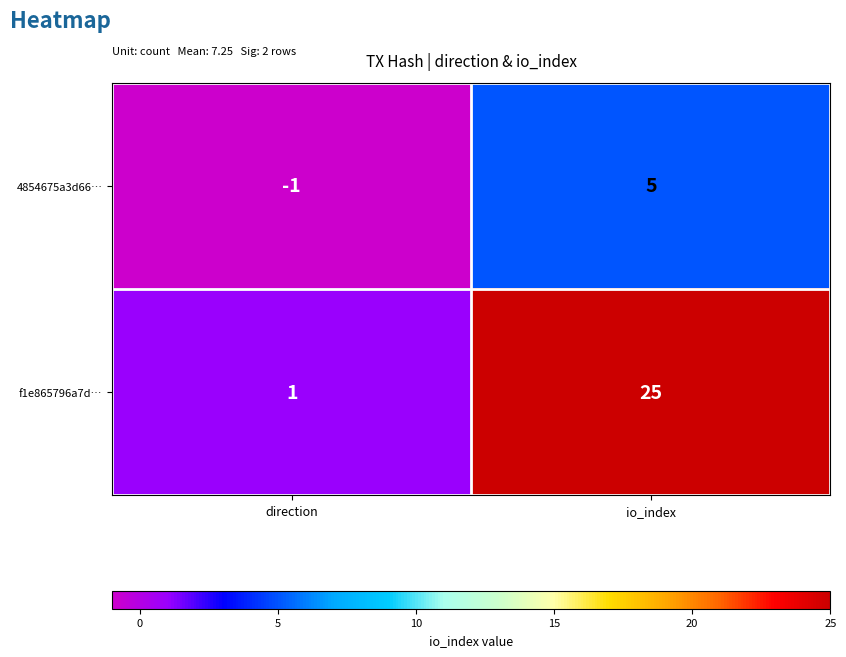

What is the spread (max minus min) of values at direction?

2